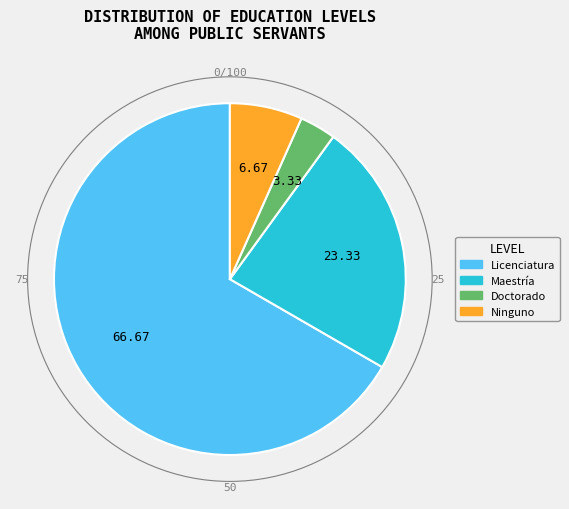

Which has a higher value, Licenciatura or Maestría?

Licenciatura